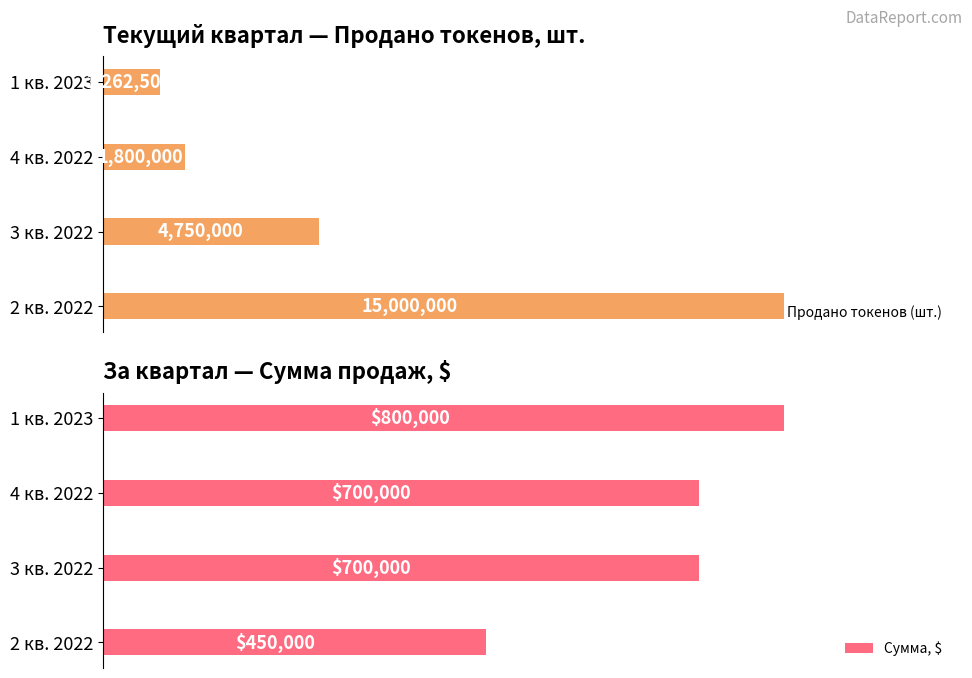

How many groups of bars are there?

4